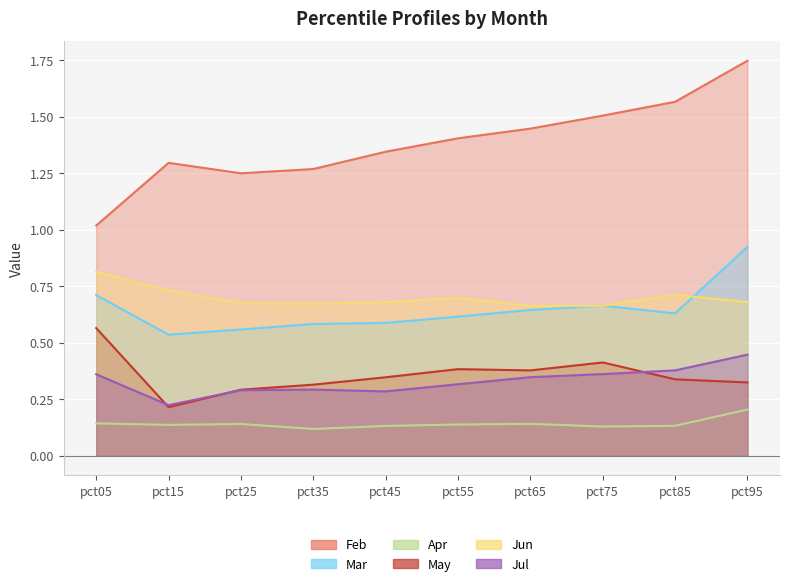

What is the greatest value displayed?

1.7